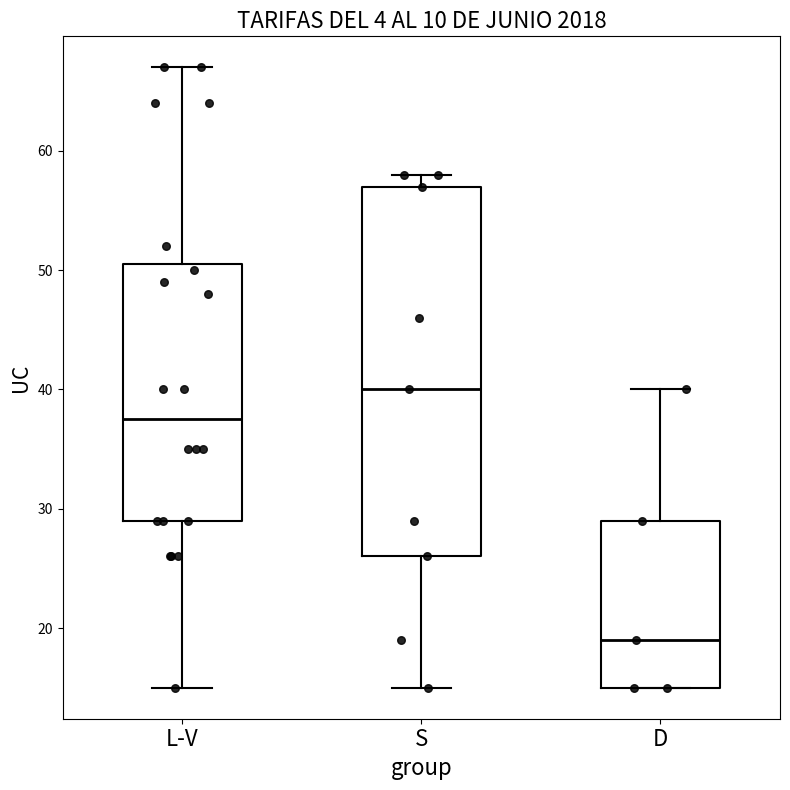

Reading left to right, transcribe this box plot: for each box, give where its median line is, the range the box spans, and where its two whiskers end, as read against the y-axis. The values are not printed on the chart, so give them approximately, as read against the axis.

L-V: median 38, box 29 to 51, whiskers 15 to 67
S: median 40, box 26 to 57, whiskers 15 to 58
D: median 19, box 15 to 29, whiskers 15 to 40